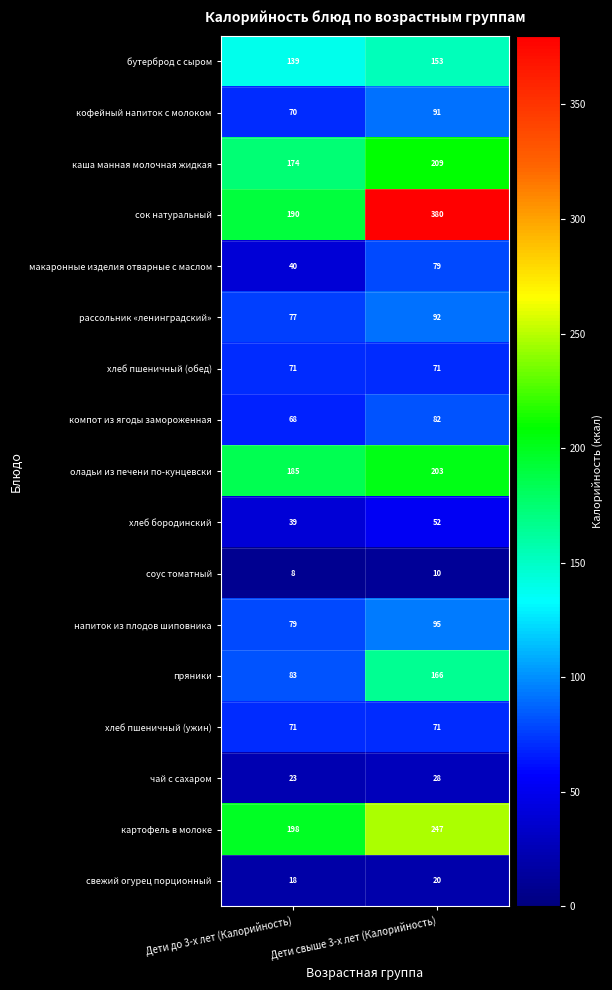

Is it true that макаронные изделия отварные с маслом equals 79 at Дети свыше 3-х лет (Калорийность)?

True